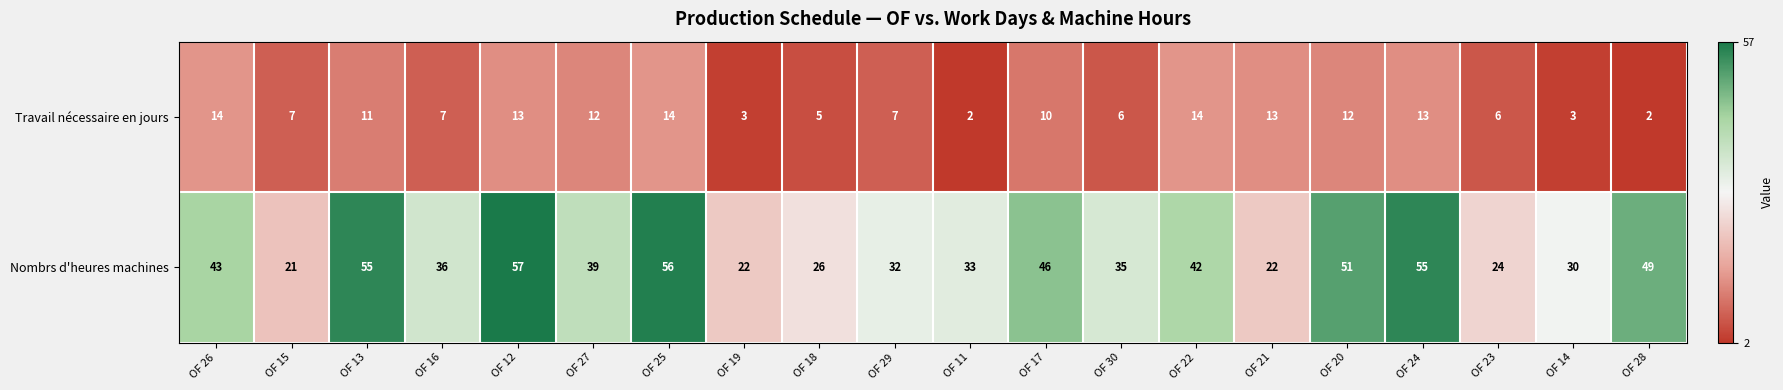

Is it true that Nombrs d'heures machines equals 39 at OF 27?

True